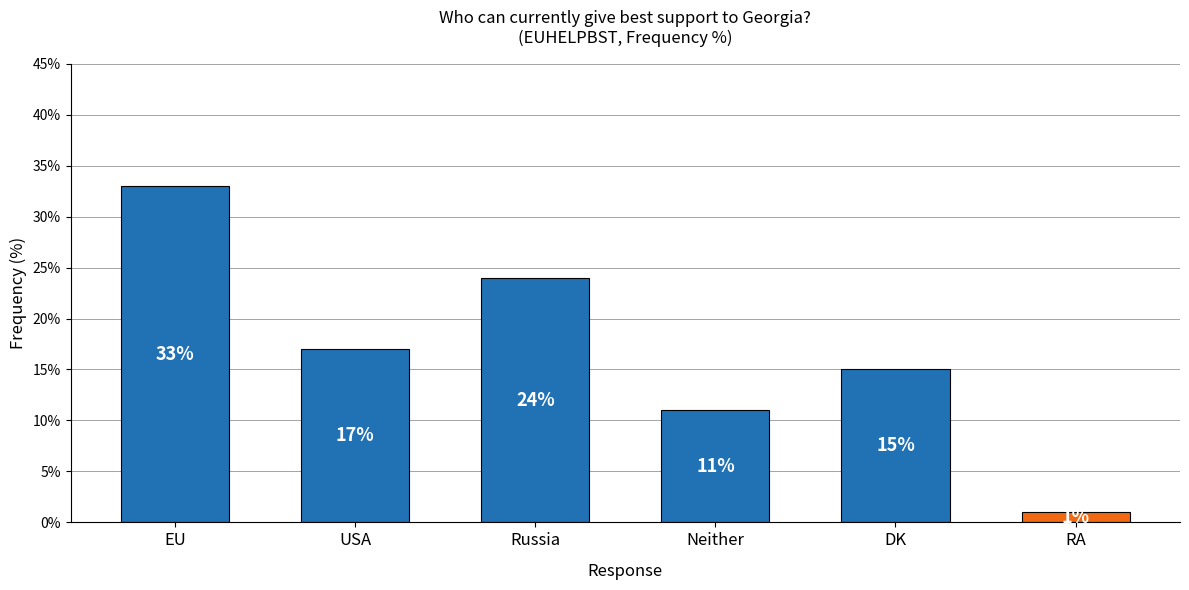

At which label is the value closest to 17?

USA